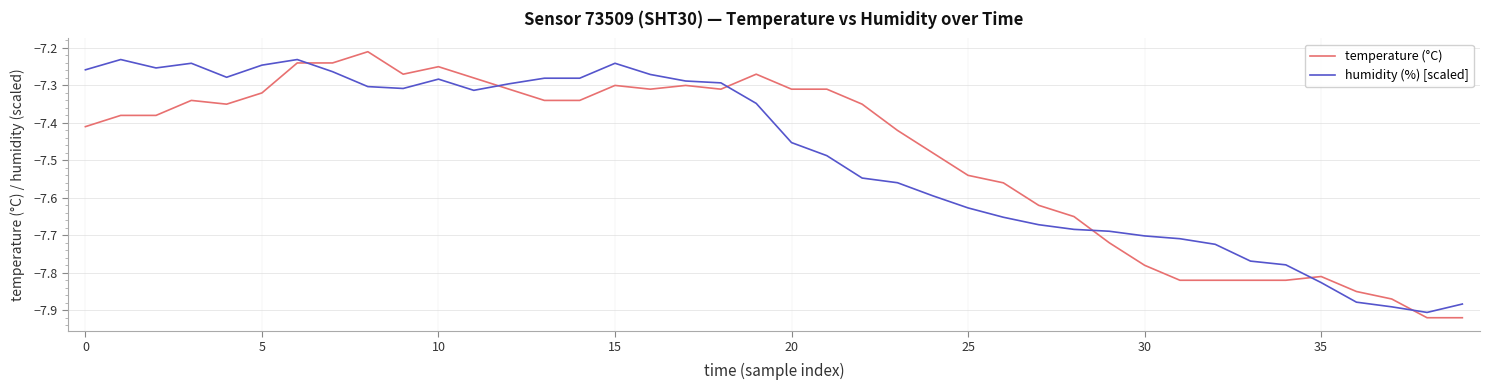

After their last crossing, which series has the higher values: humidity (%) [scaled] or temperature (°C)?

humidity (%) [scaled]